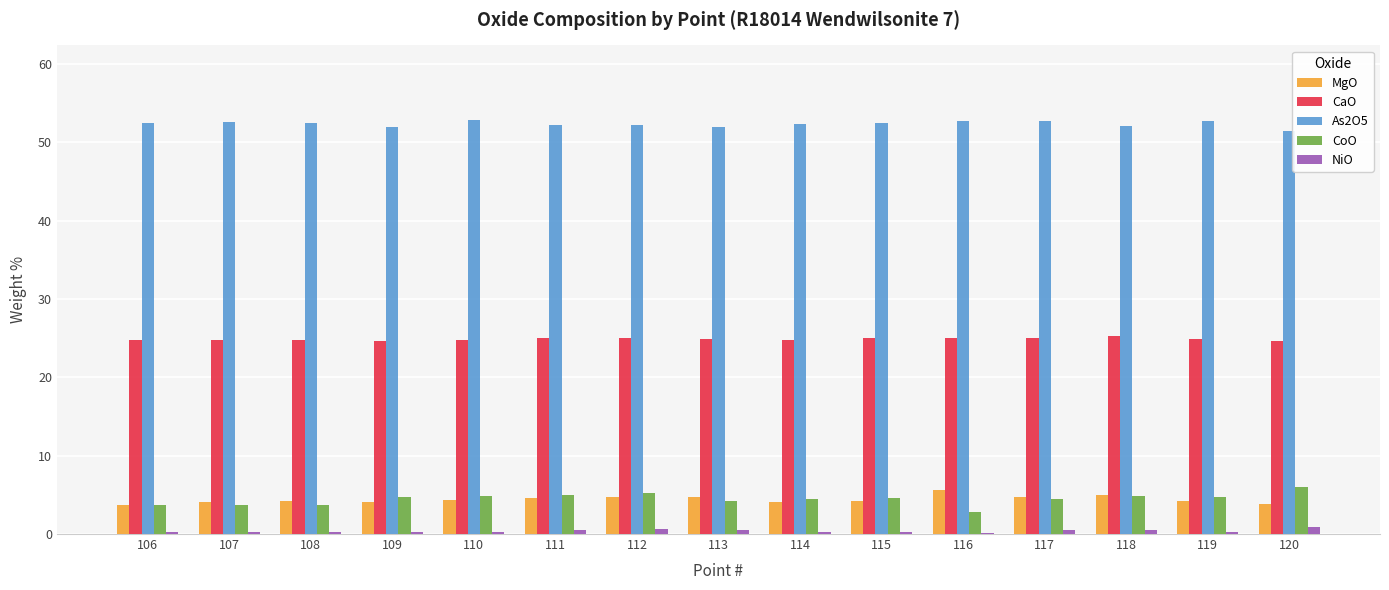

Which series has the largest total across all categories?

As2O5